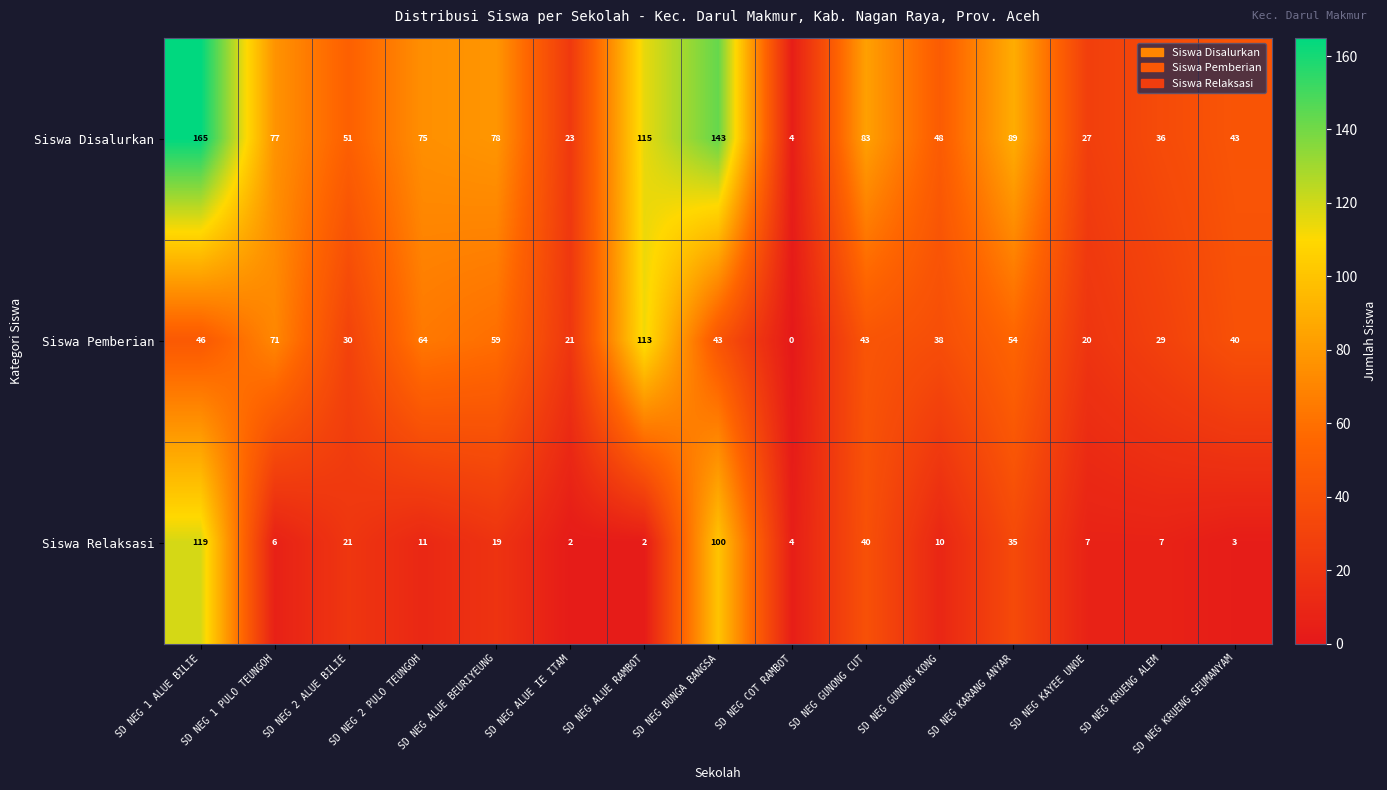

Which series changed the most between SD NEG 1 ALUE BILIE and SD NEG 1 PULO TEUNGOH?

Siswa Relaksasi